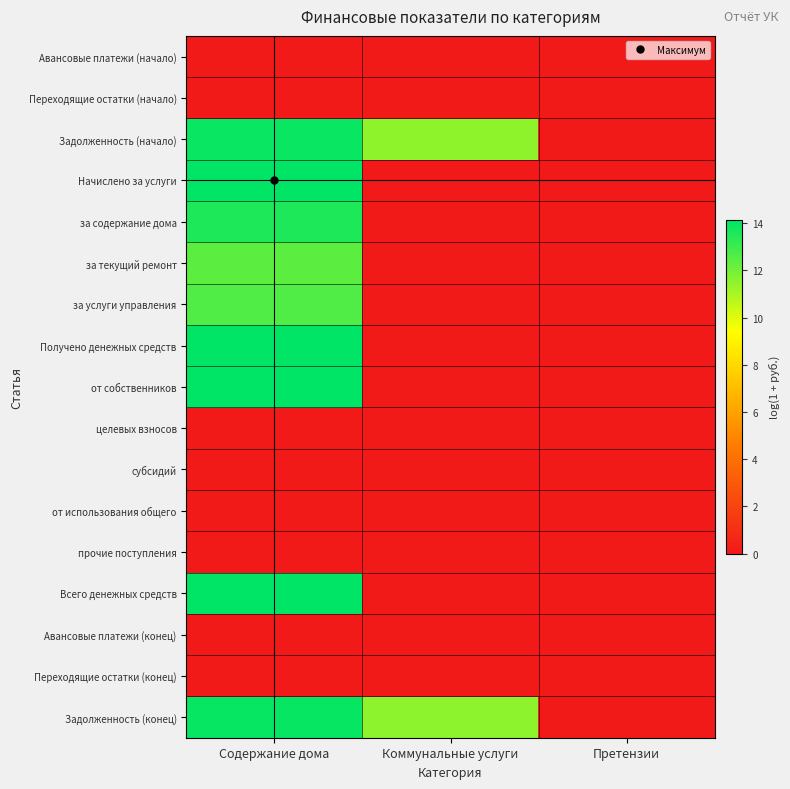

Which series changed the most between Содержание дома and Претензии?

Начислено за услуги